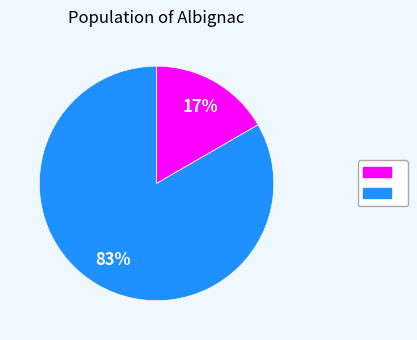

To the nearest percent, what is the average slice percentage?

50%